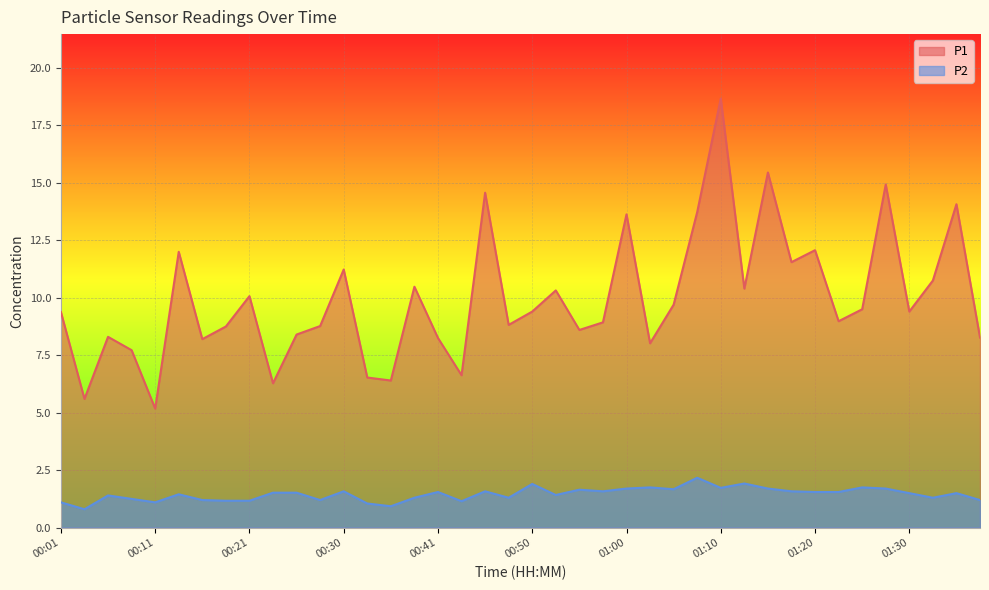

What is the difference between the highest and lowest values at 01:30?

7.9